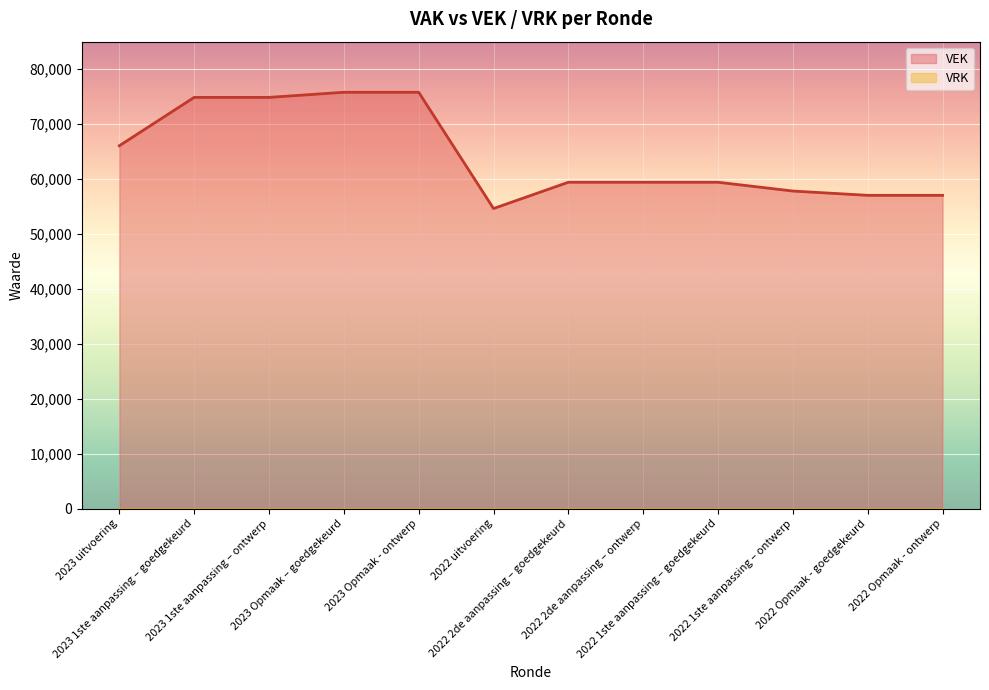

Which label corresponds to the smallest value in the chart?

2022 uitvoering